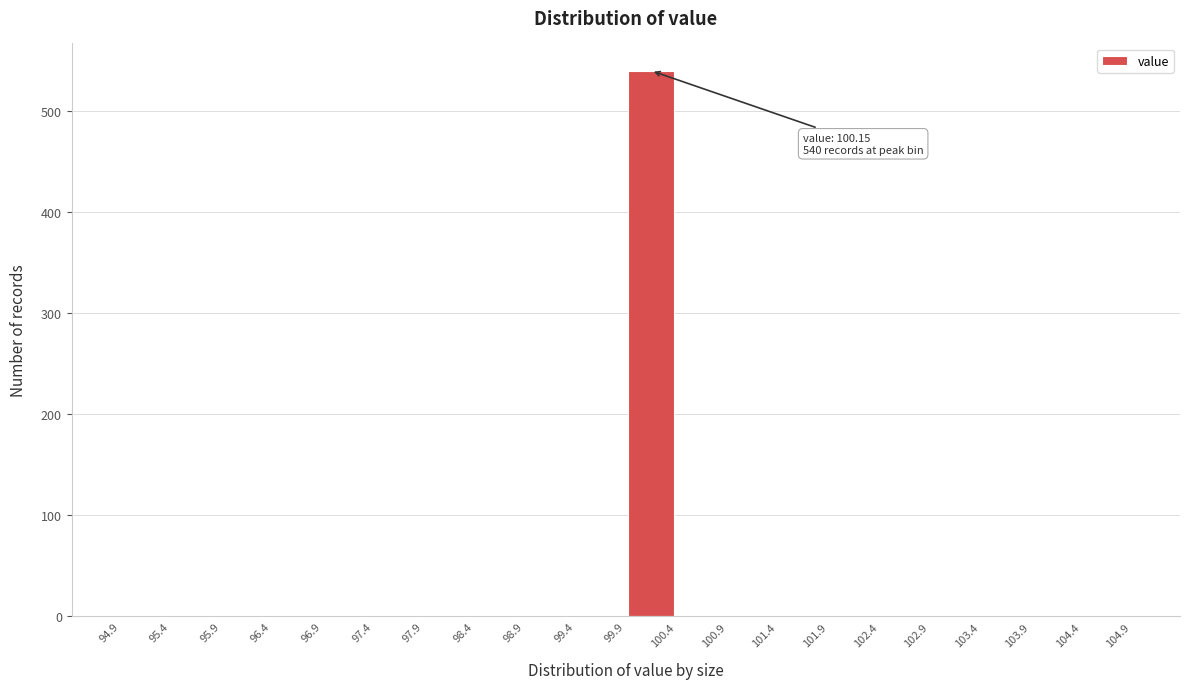

Over which range of the x-axis is the bar tallest?

99.9 to 100.4